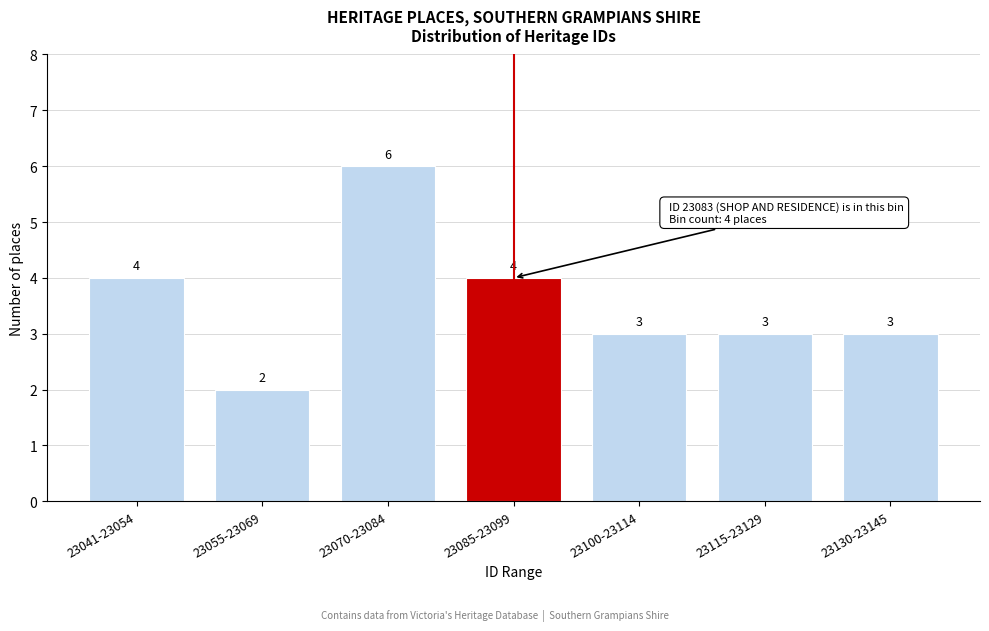

Reading left to right, extract all data points from this chart.

4	2	6	4	3	3	3